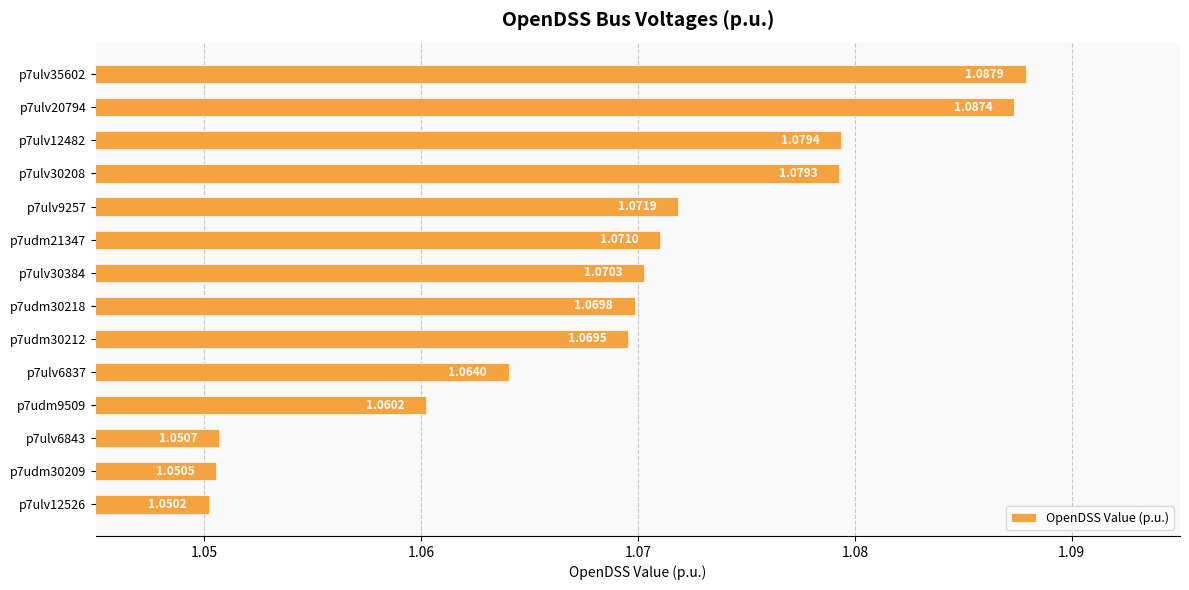

What is the ratio of the value at p7udm30209 to the value at p7udm30218?

1.0